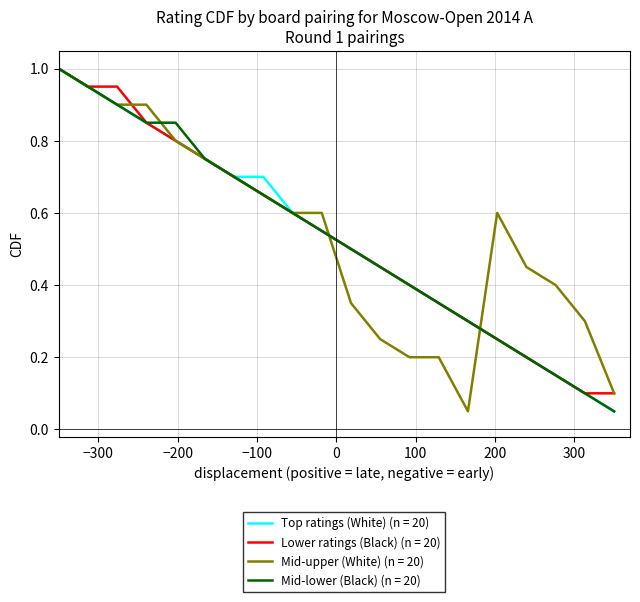

What is the maximum value shown in the chart?

1.0